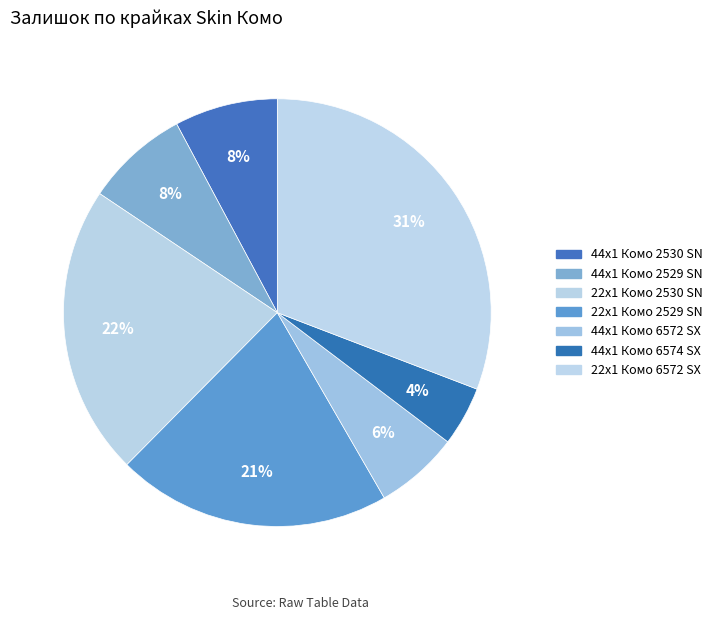

Rank the categories by value from highest to lowest.

Крайка 22x1 мм. Skin Комо 6572 SX, Крайка 22x1 мм. Skin Комо 2530 SN, Крайка 22x1 мм. Skin Комо 2529 SN, Крайка 44x1 мм. Skin Комо 2530 SN, Крайка 44x1 мм. Skin Комо 2529 SN, Крайка 44x1 мм. Skin Комо 6572 SX, Крайка 44x1 мм. Skin Комо 6574 SX